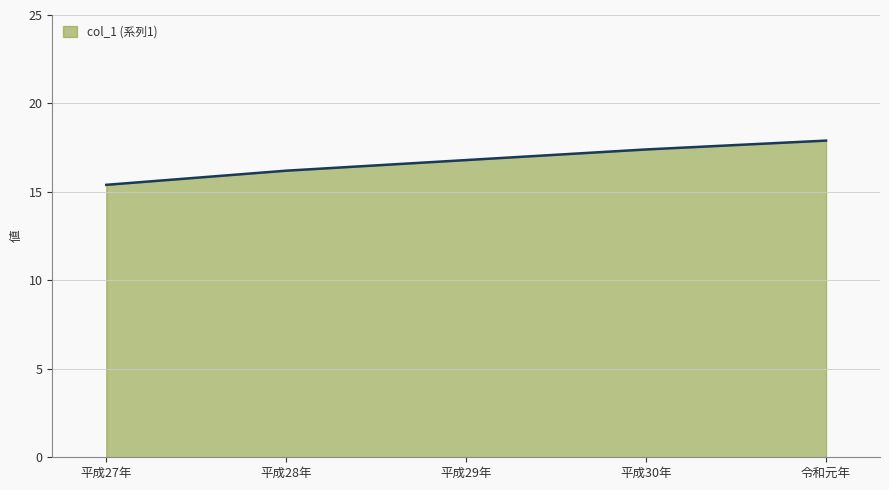

True or false: the data shows 17.9 at 令和元年.

True